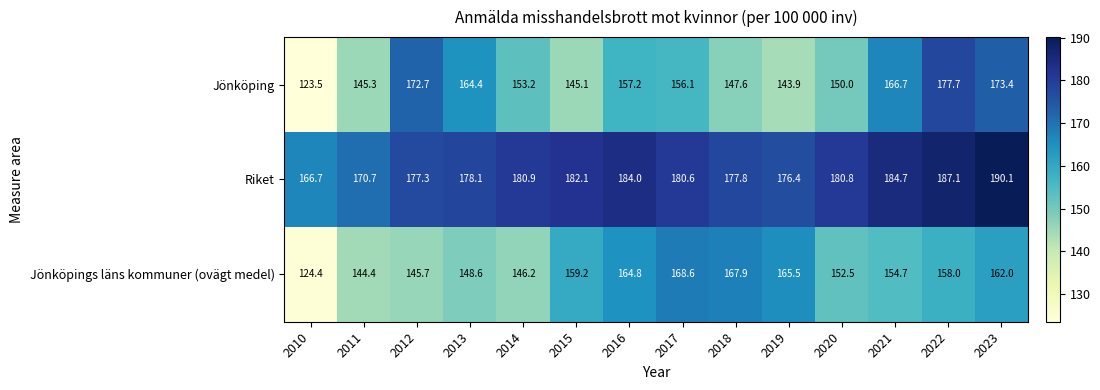

What is the average value of the Riket series?

179.8